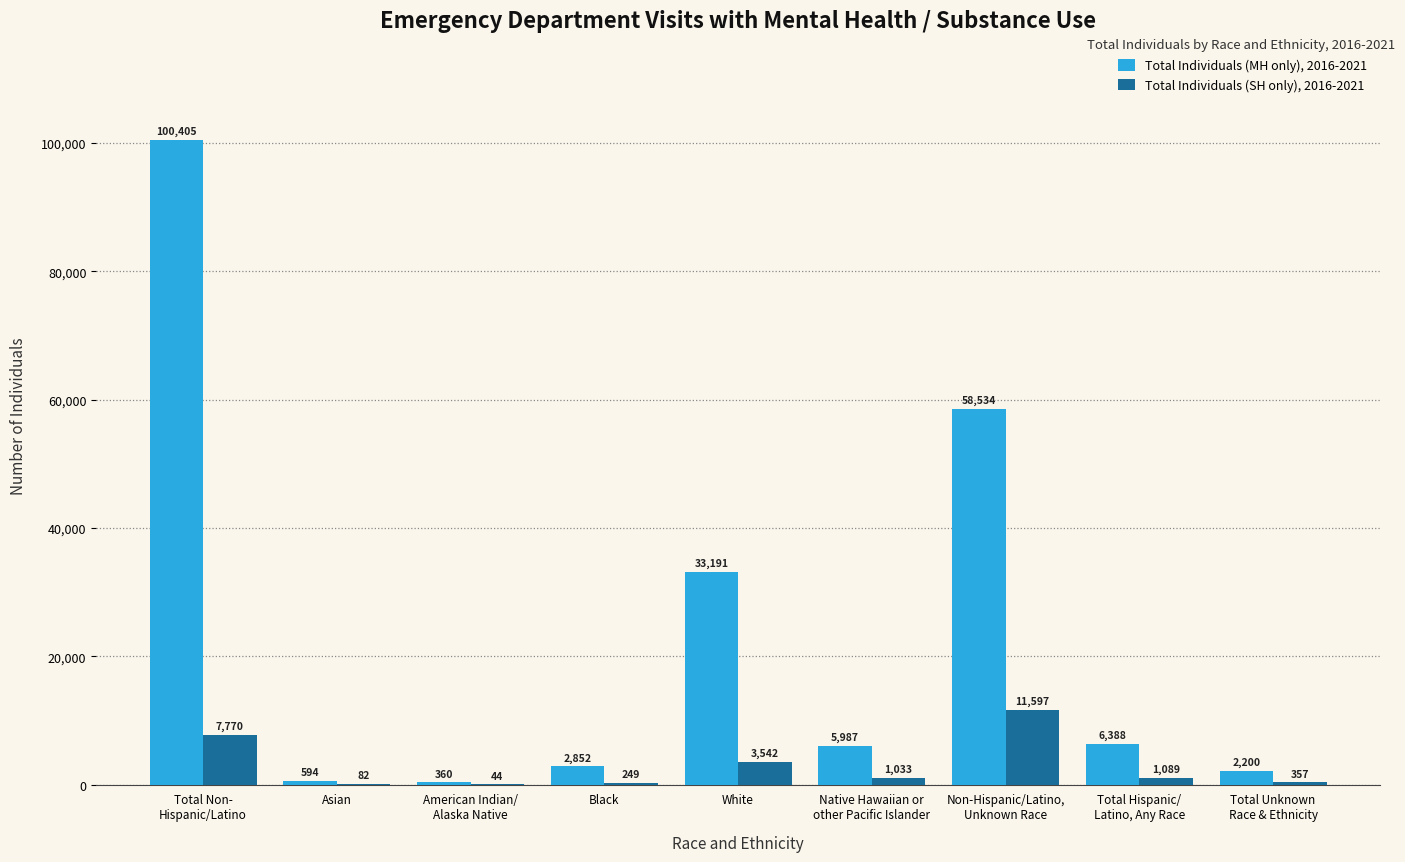

Which series has the largest total across all categories?

Total Individuals (MH only), 2016-2021